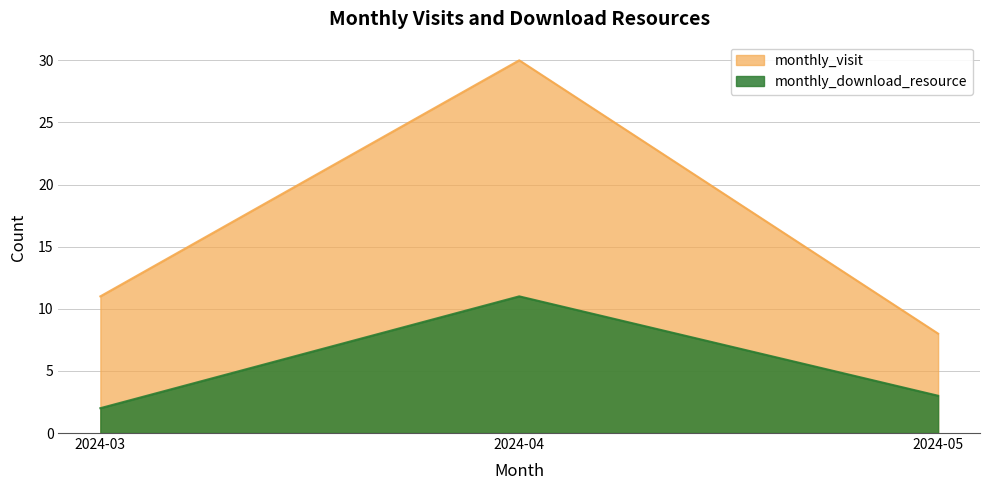

Which series changed the most between 2024-03 and 2024-04?

monthly_visit